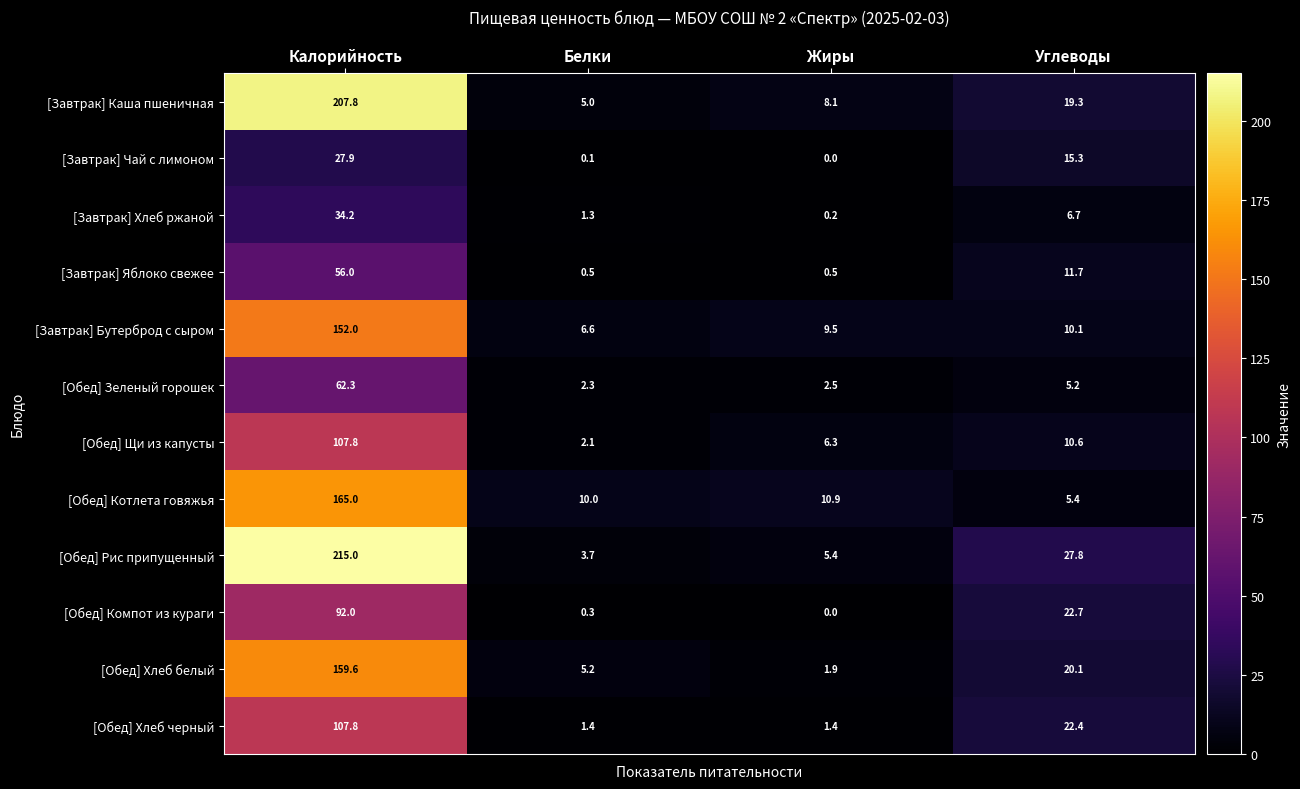

What is the maximum value for [Завтрак] Яблоко свежее?

56.0